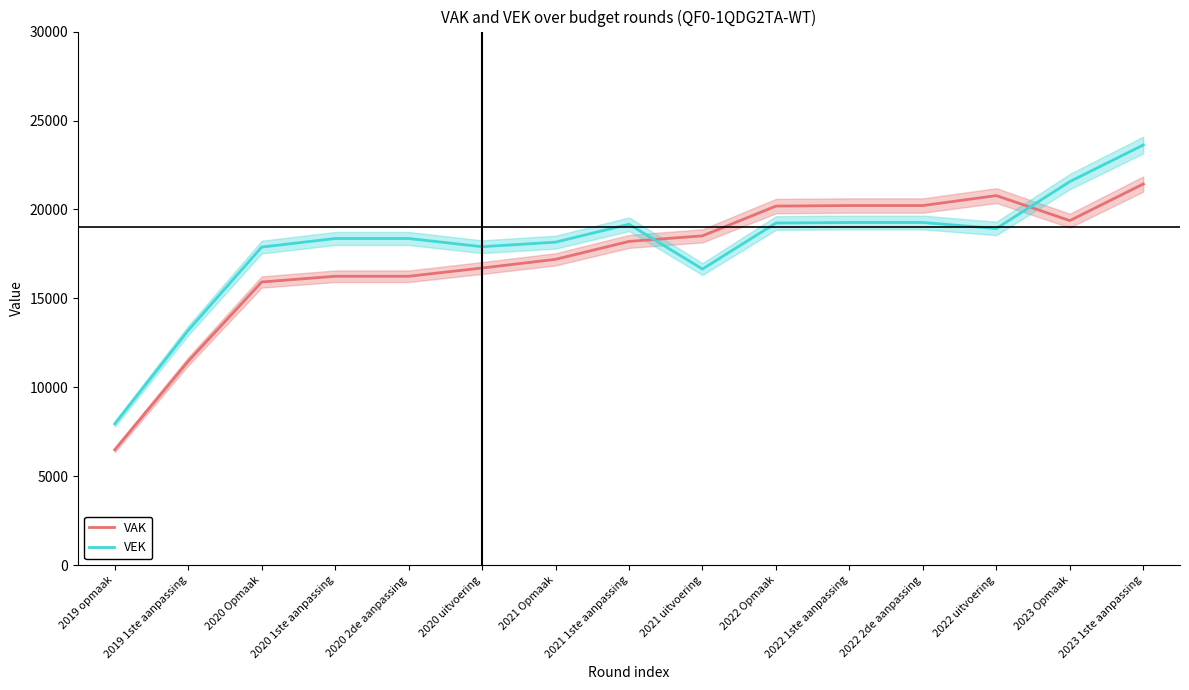

Read the VAK value at 2019 1ste aanpassing.

11468